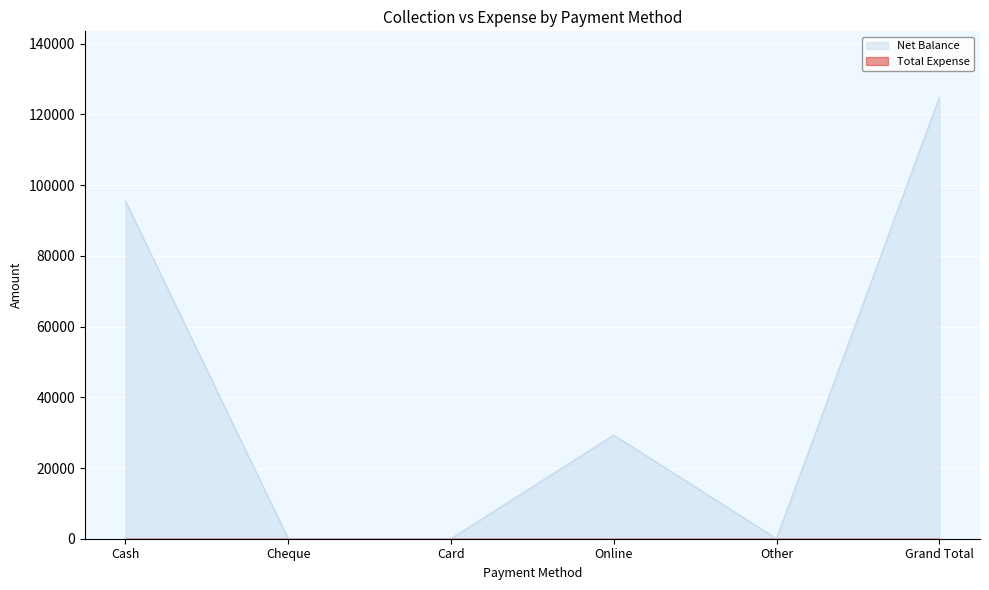

The chart shows a value of 63362 at Other. True or false?

False